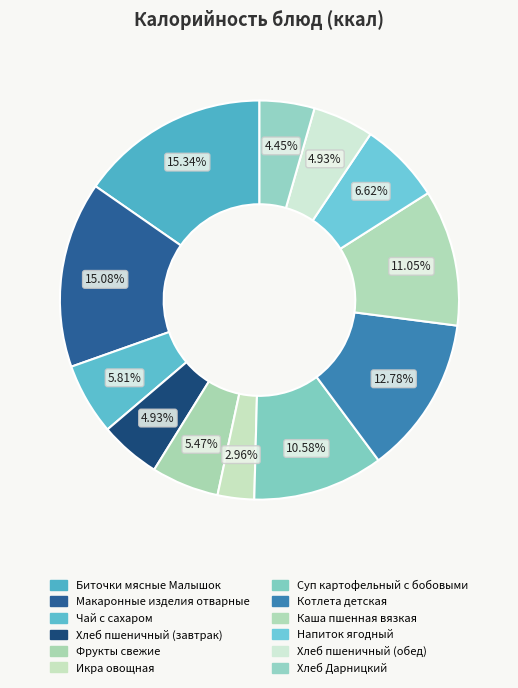

To the nearest percent, what percentage of the pie is Хлеб пшеничный (завтрак)?

5%